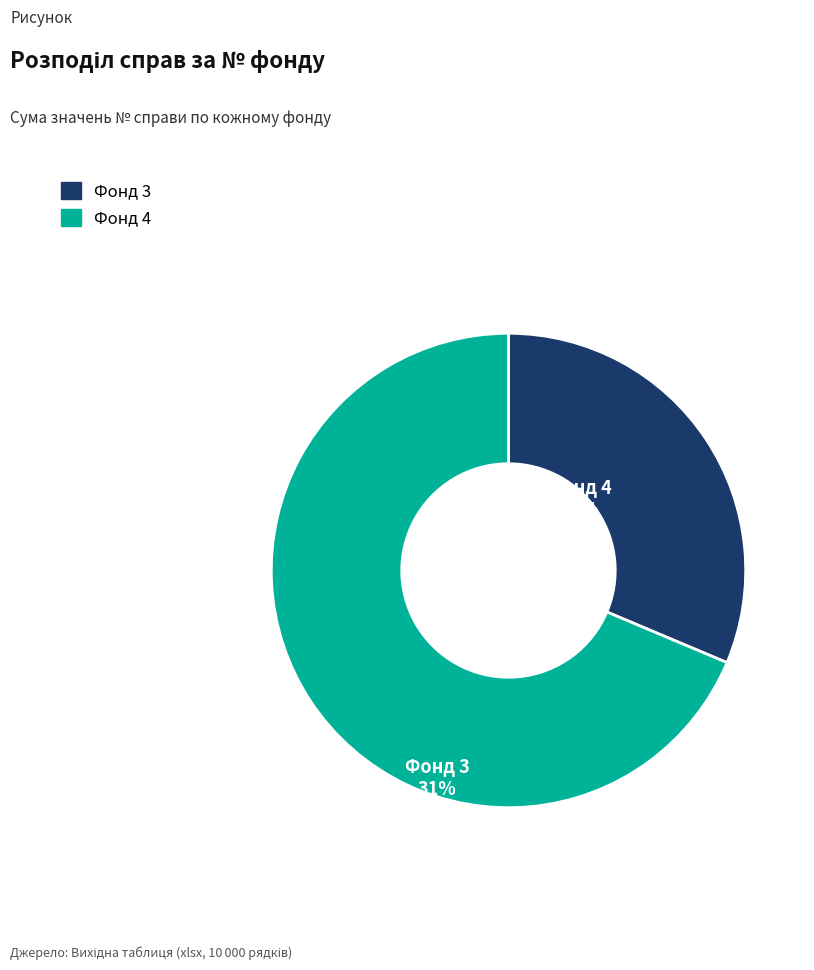

Is there any slice that represents more than half of the pie?

Yes